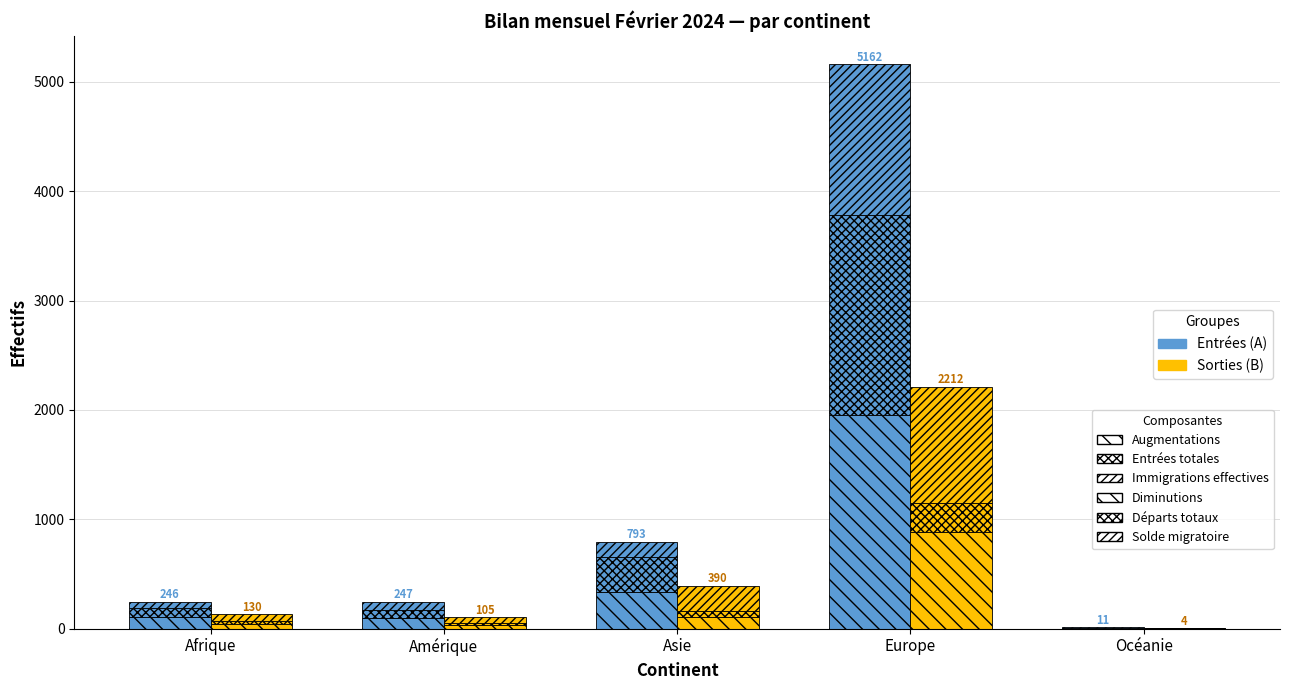

Are the bars grouped side by side (vs. stacked)?

Yes